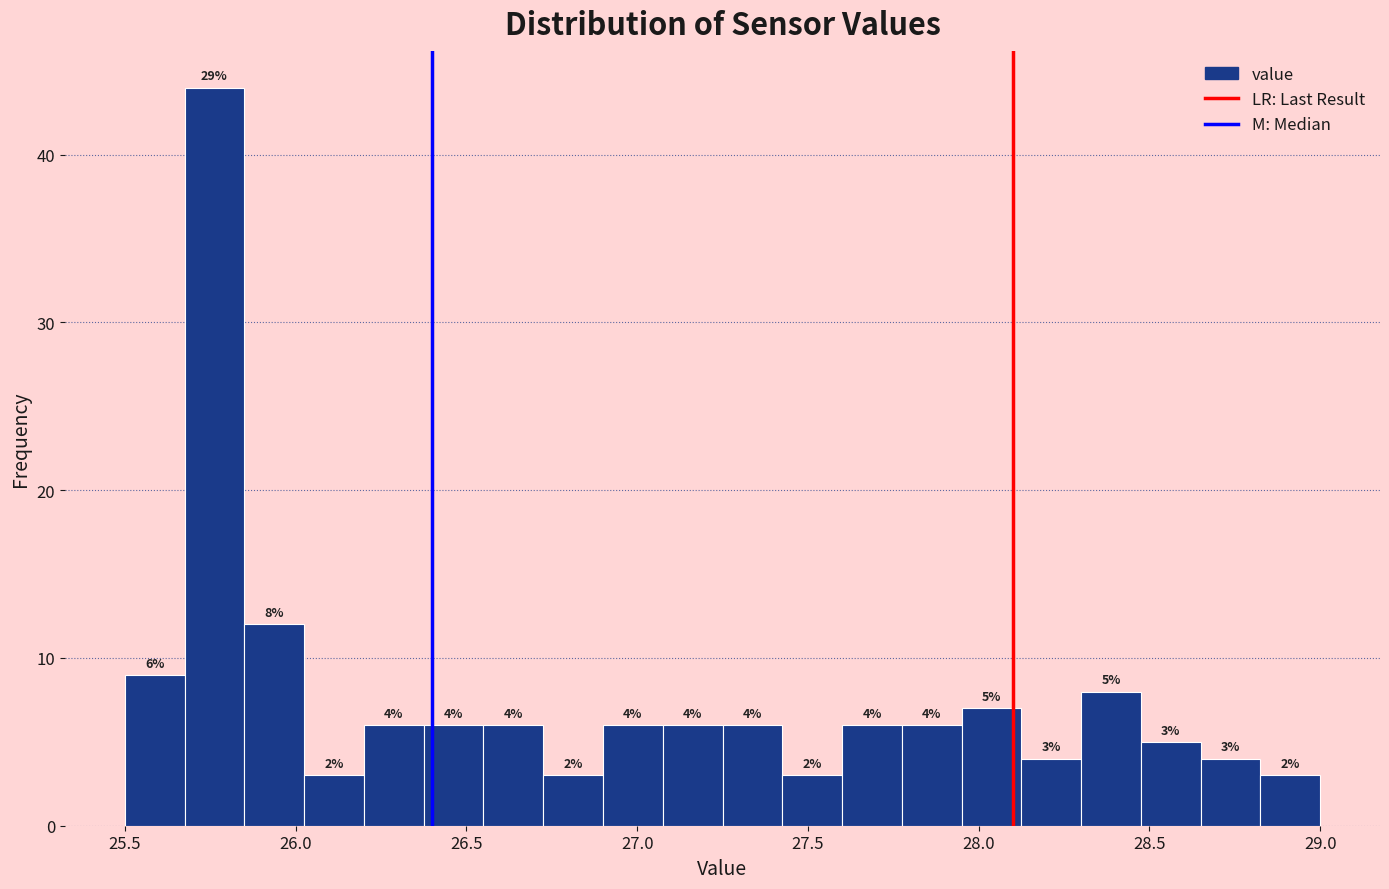

Read against the x-axis, roughly where is the centre of the tallest bar?

25.75